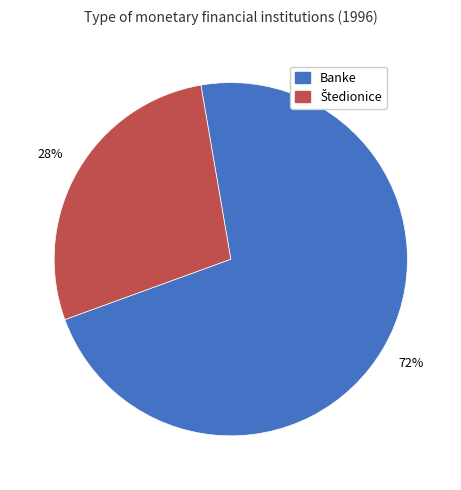

Does any single category account for the majority?

Yes